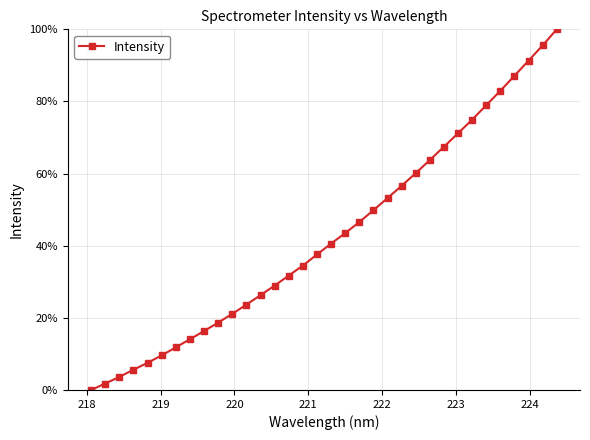

True or false: there are more than 2 points higher than both neighbors.

False